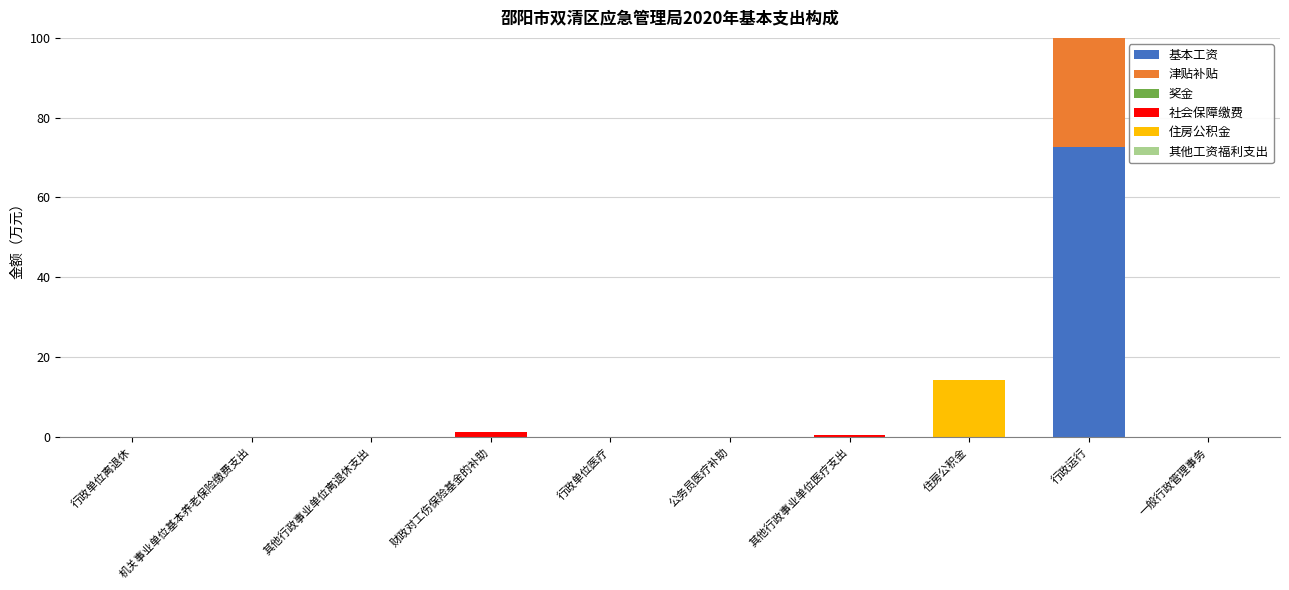

Is the value of 社会保障缴费 at 其他行政事业单位医疗支出 greater than the value of 奖金 at 其他行政事业单位医疗支出?

Yes